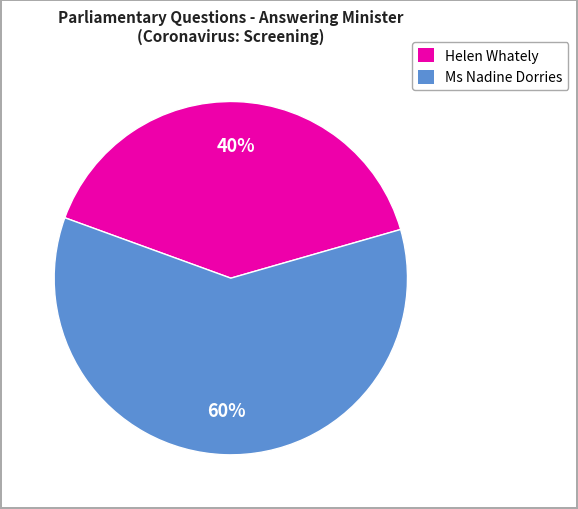

Does any single category account for the majority?

Yes